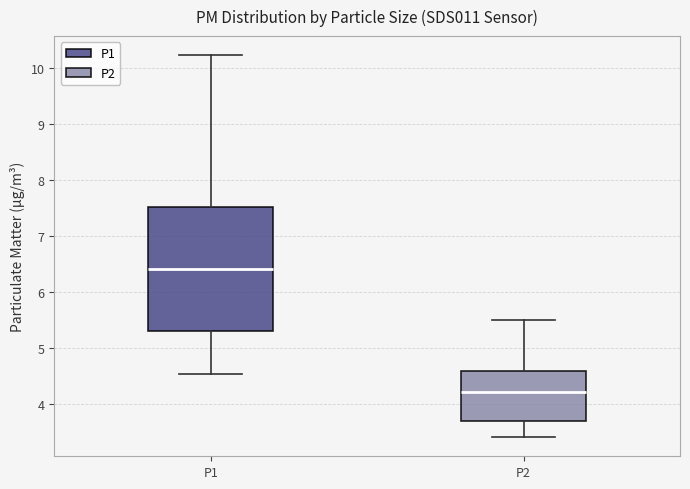

Where does the lower whisker of the box for P1 end on the y-axis? The values are not printed on the chart, so give them approximately, as read against the axis.

4.5